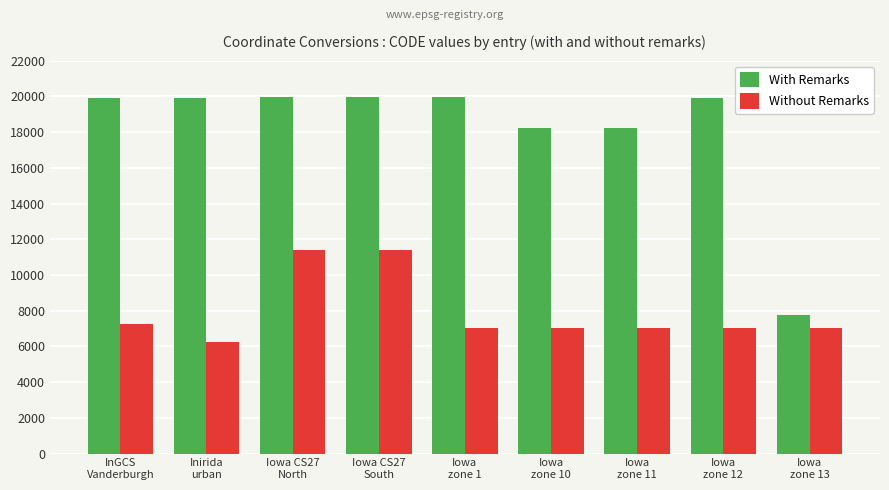

How many groups of bars are there?

9